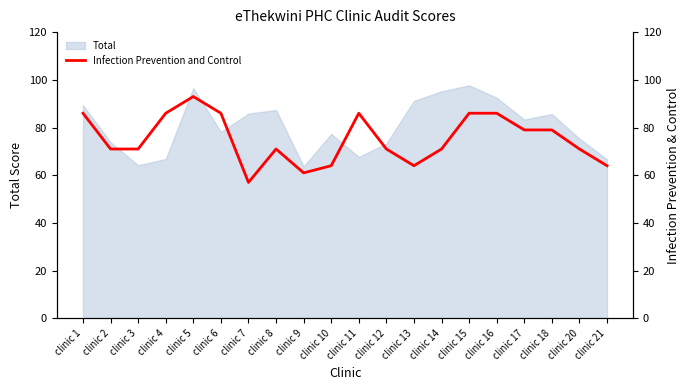

Is it true that Total equals 63.7 at clinic 9?

True